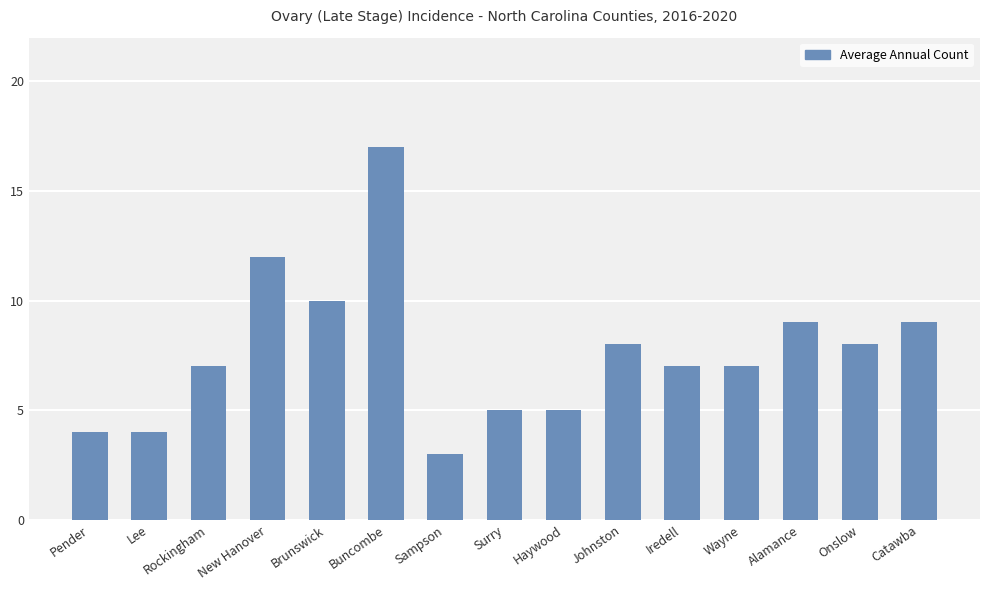

What is the change in value from Lee to Haywood?

+1